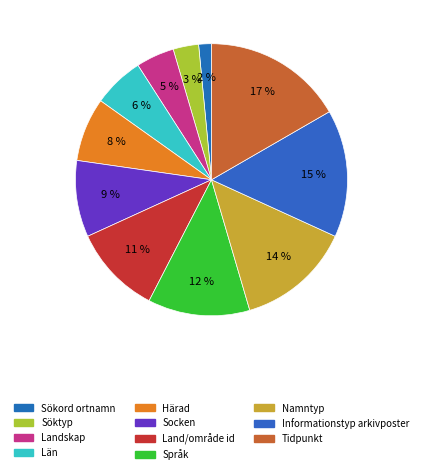

Is there any slice that represents more than half of the pie?

No